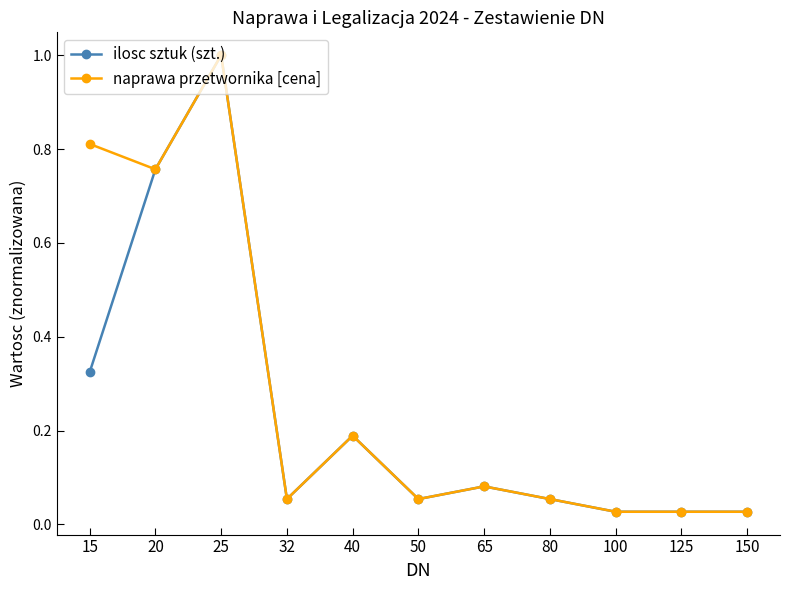

How many lines are shown in the chart?

2